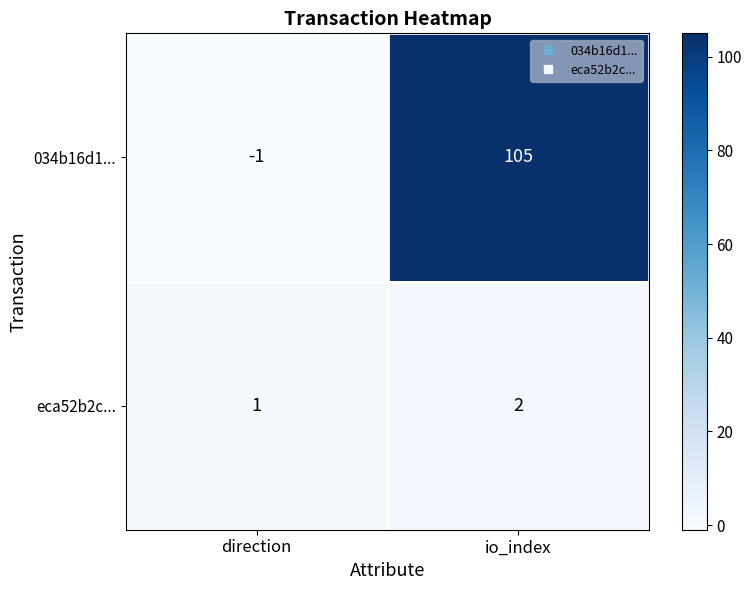

Reading left to right, extract all data points from this chart.

034b16d1...: direction=-1	io_index=105
eca52b2c...: direction=1	io_index=2